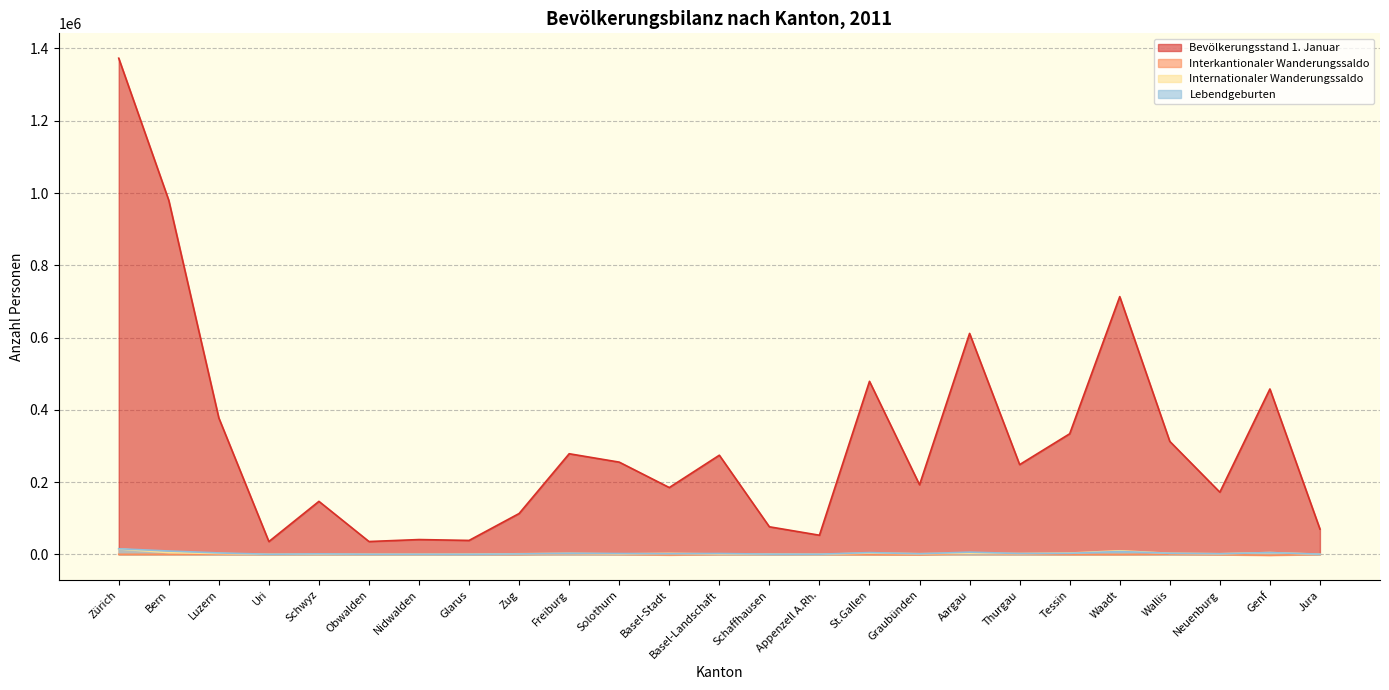

Is the value of Internationaler Wanderungssaldo at Obwalden greater than the value of Lebendgeburten at Tessin?

No